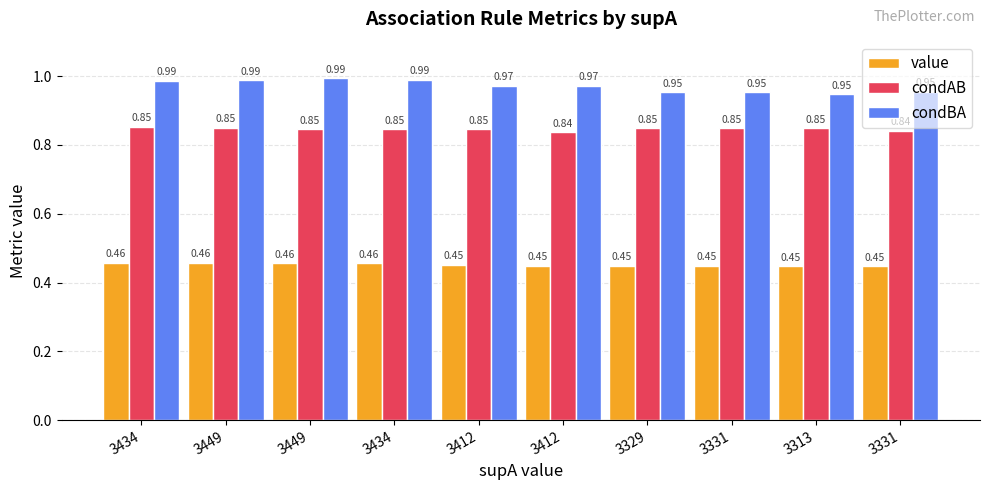

What is the label of the 4th bar from the left?

3434